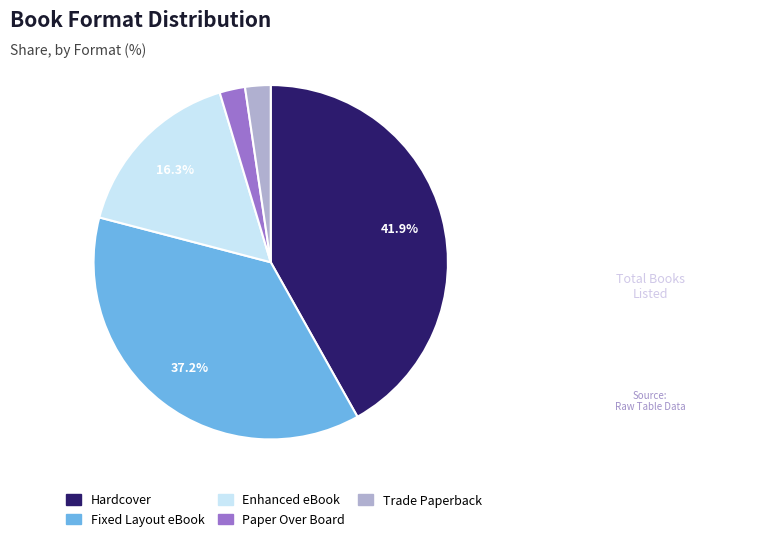

How much of the chart is everything except Fixed Layout eBook?

62.8%